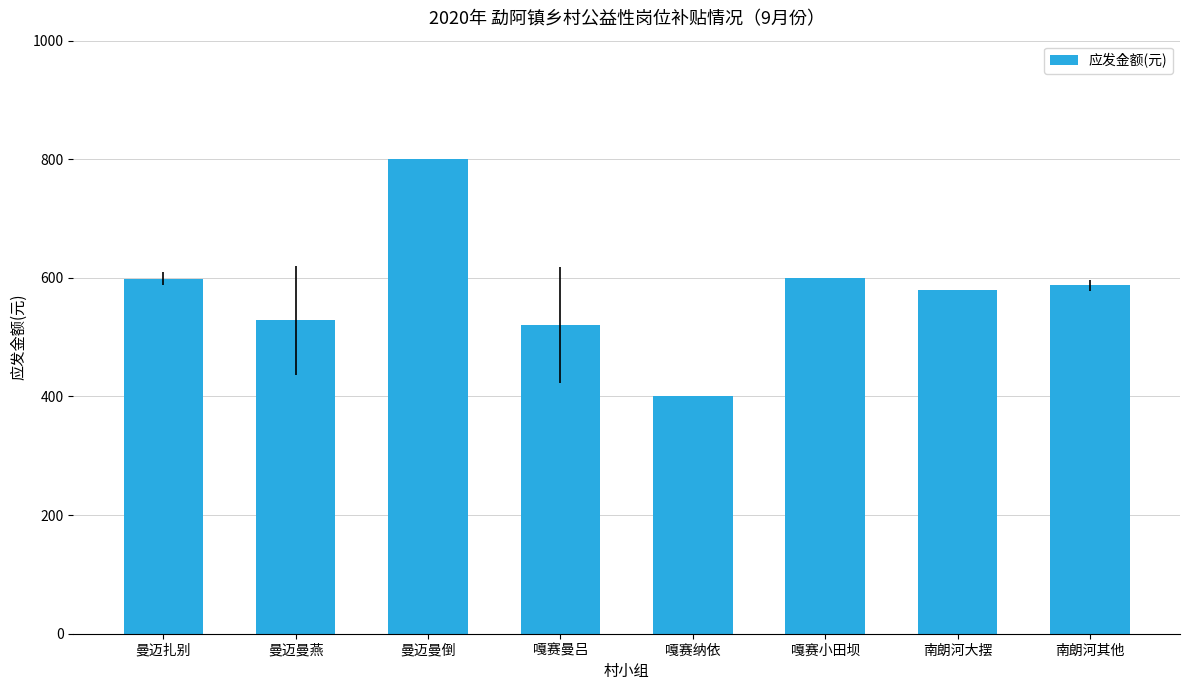

Is it true that the value at 曼迈曼倒 is 800.0?

True